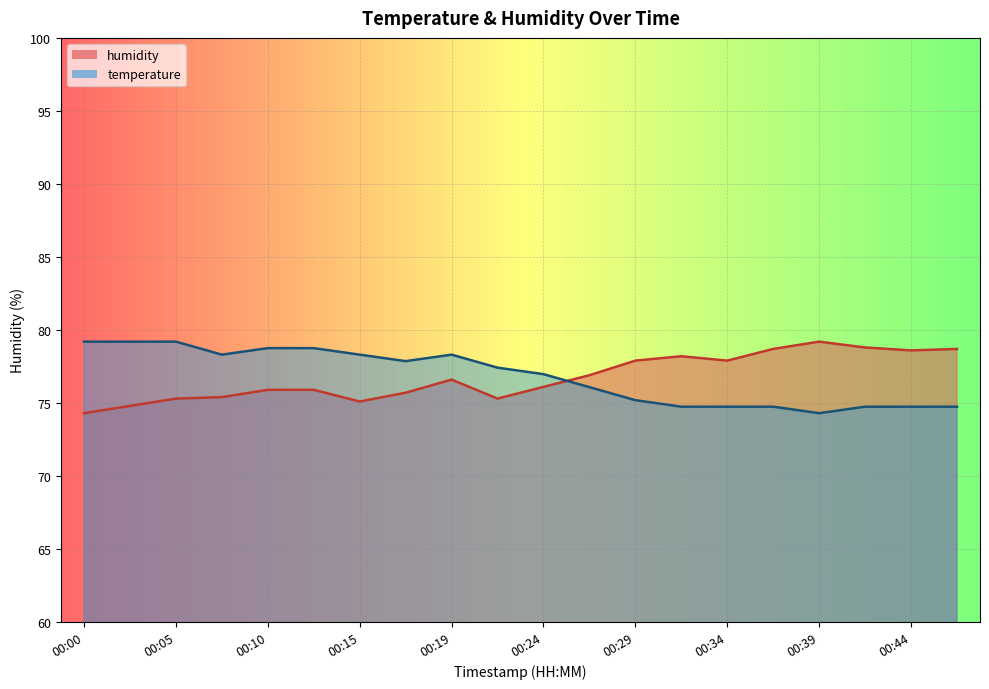

At which category does the chart reach its minimum across all series?

00:39